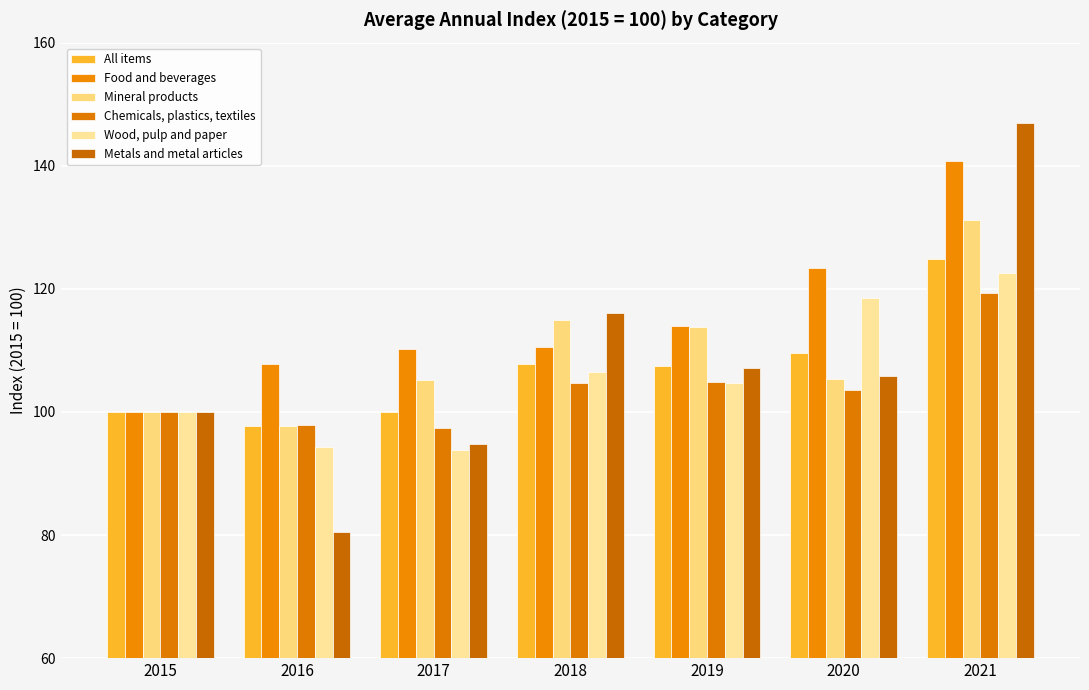

How many categories are shown in the chart?

7